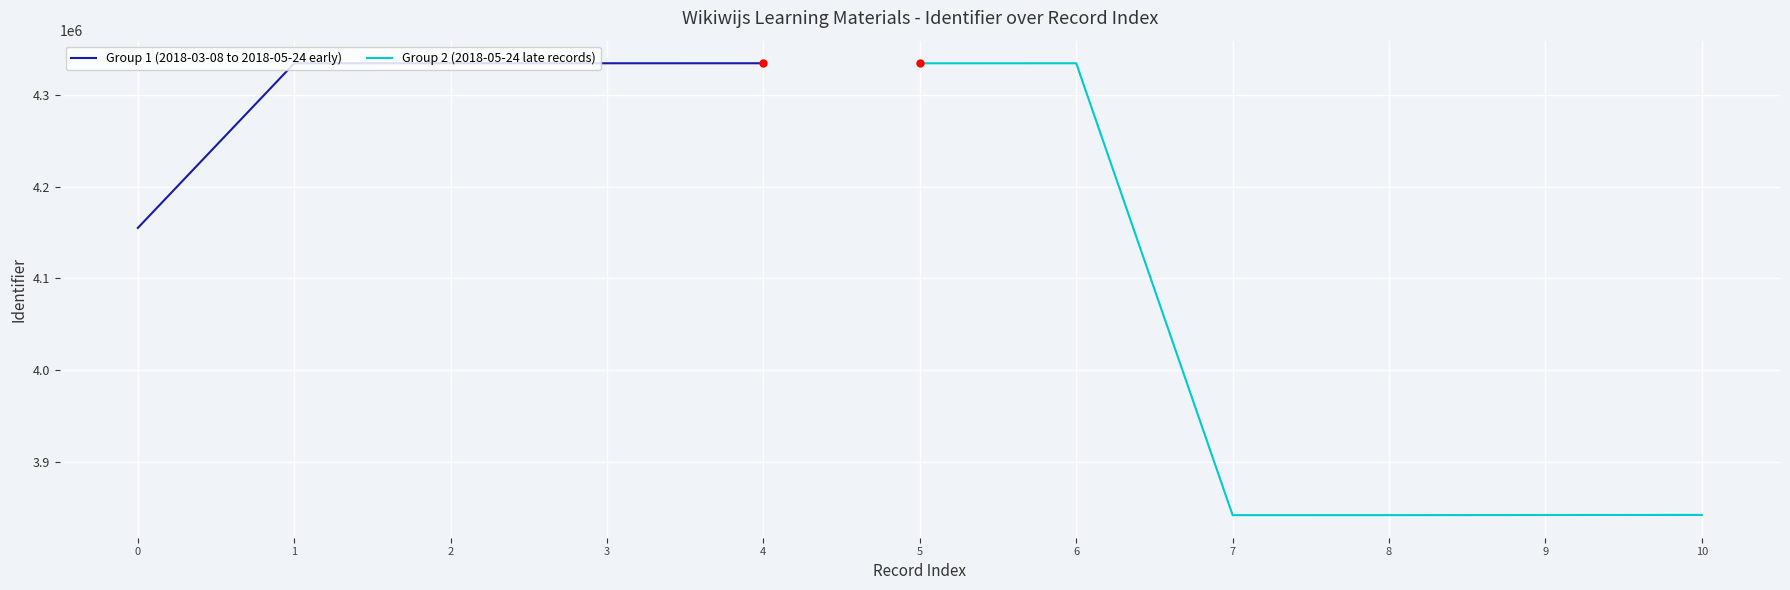

The Group 1 (2018-03-08 to 2018-05-24 early) series shows 4155250 at 0. True or false?

True